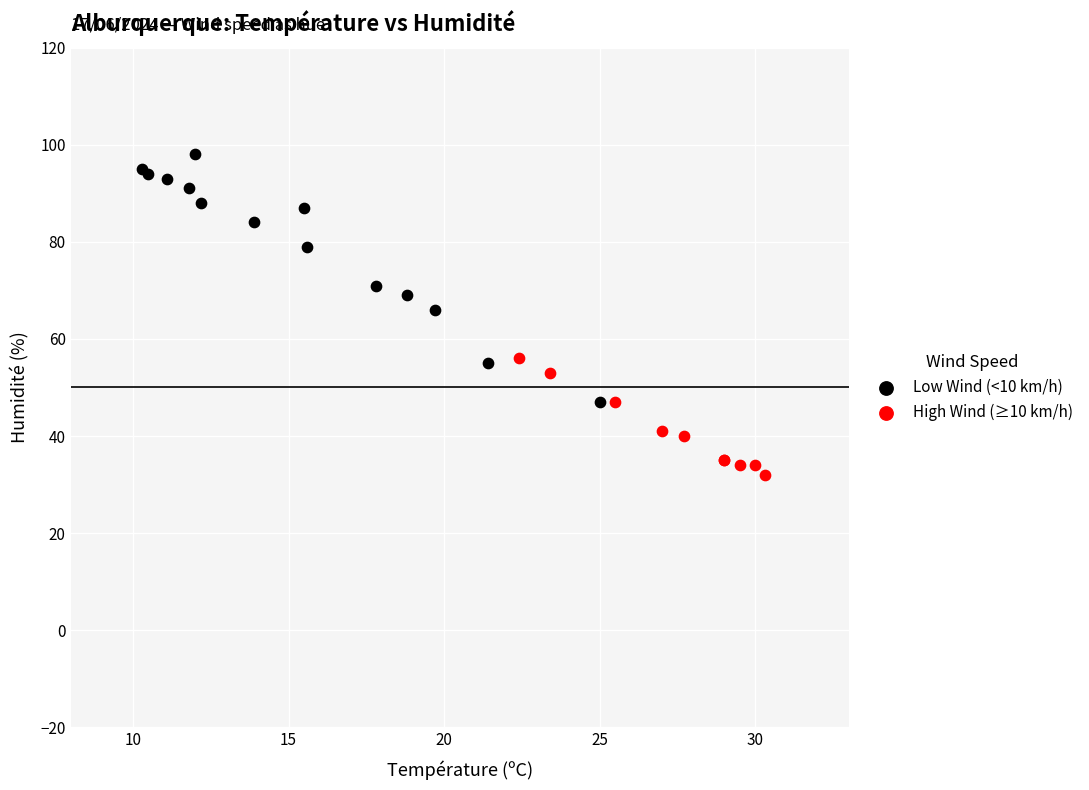

Which series contains the lowest Y value?

High Wind (≥10 km/h)